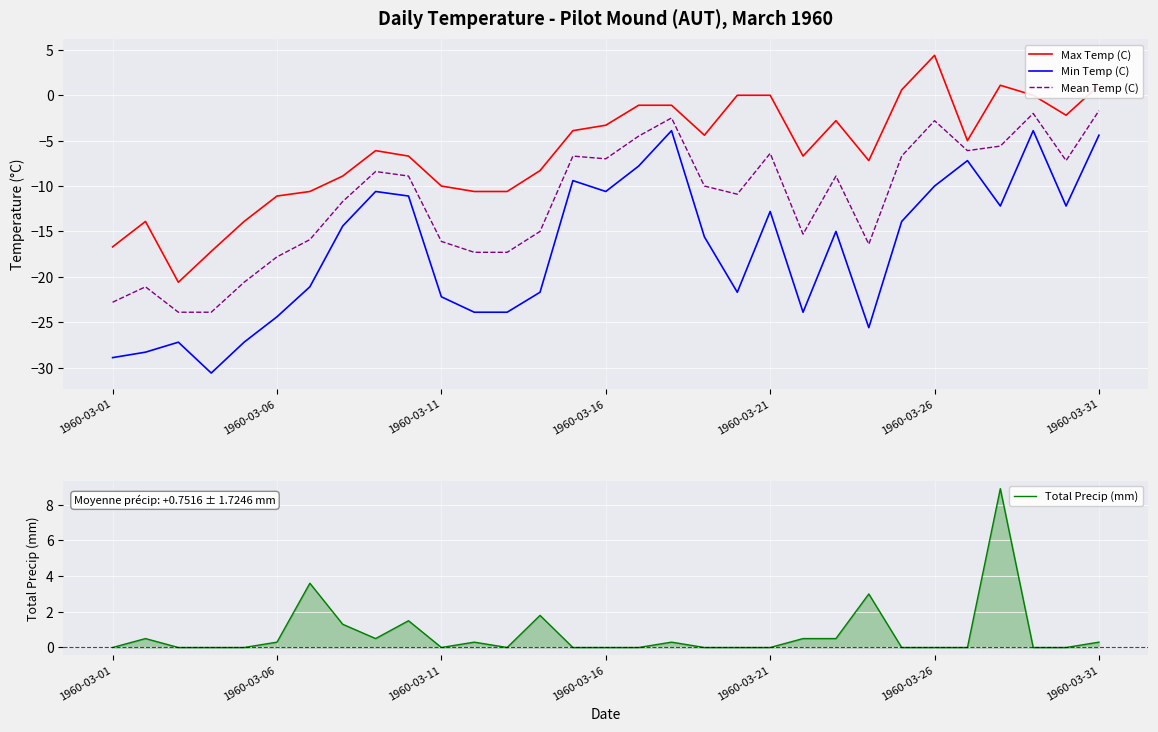

What are all the series names shown in the legend?

Max Temp (C), Min Temp (C), Mean Temp (C), Total Precip (mm)